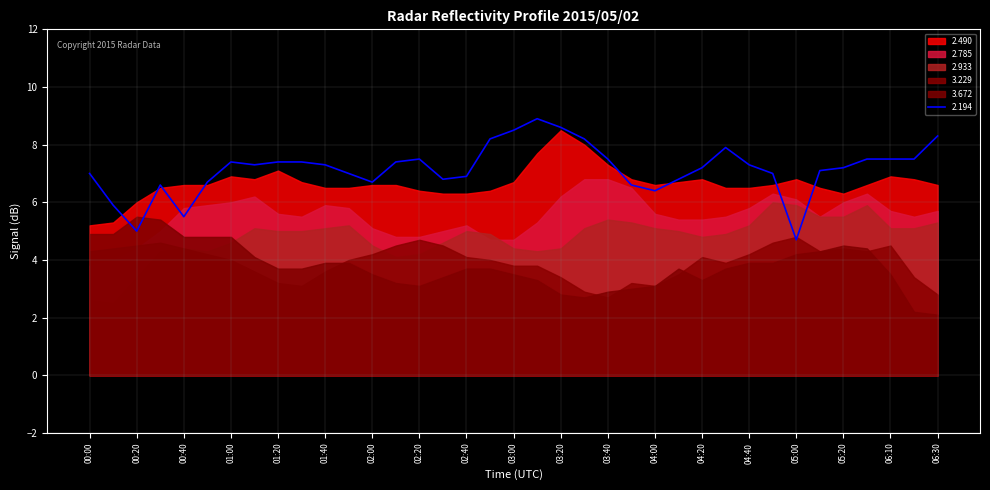

List the series in order of their peak value, highest first.

2.194, 2.490, 2.785, 2.933, 3.672, 3.229